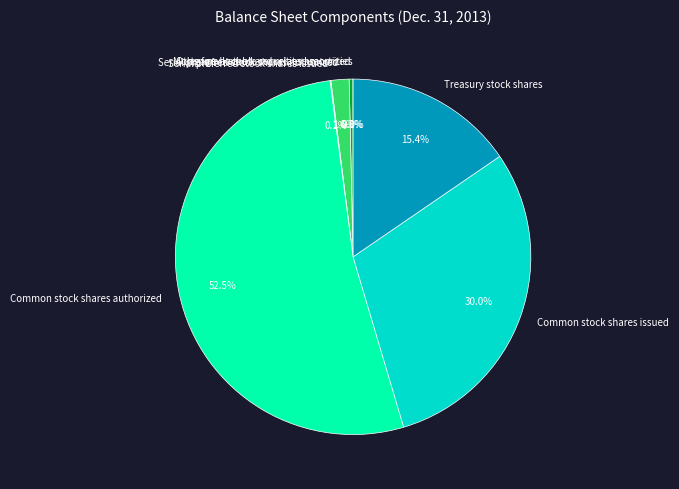

The Common stock shares authorized slice represents 59% of the pie. True or false?

False